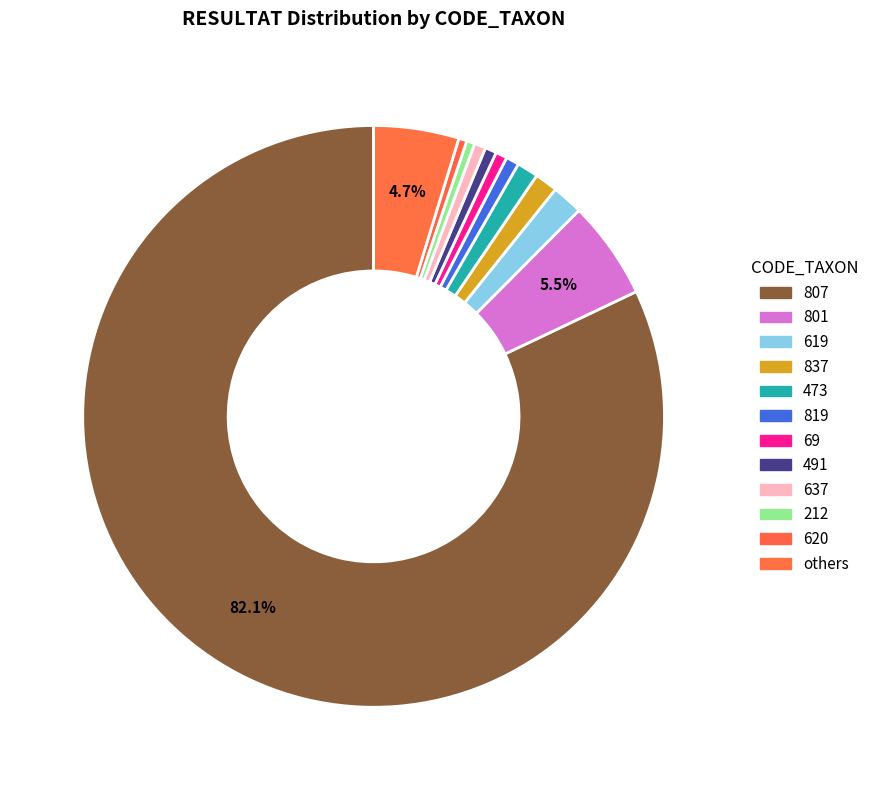

What percentage do 69 and 837 together represent?

2.0%